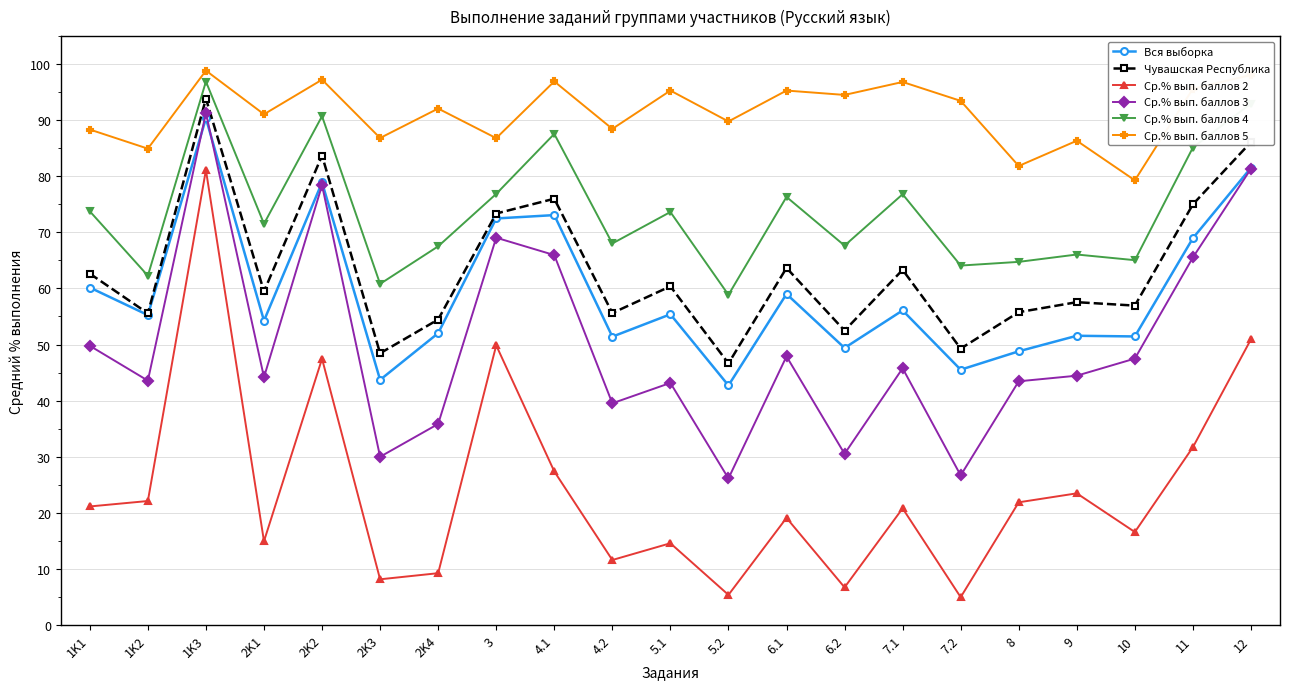

Which series has the largest total across all categories?

Ср.% вып. баллов 5